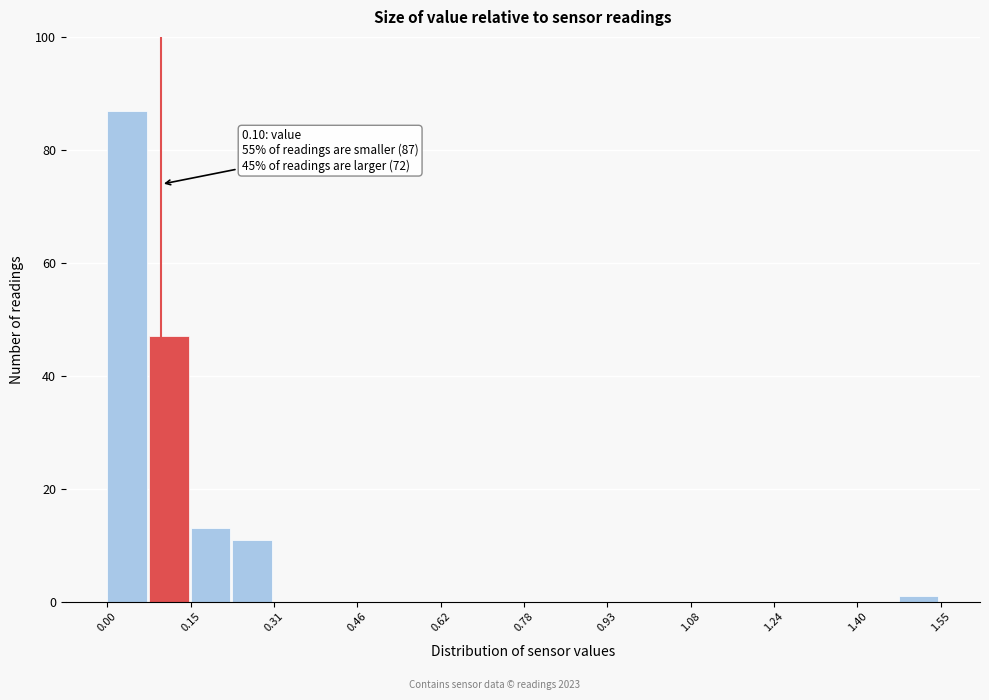

Around what value on the x-axis is the tallest bar? Give the approximate position of its centre, as read against the axis.

0.04